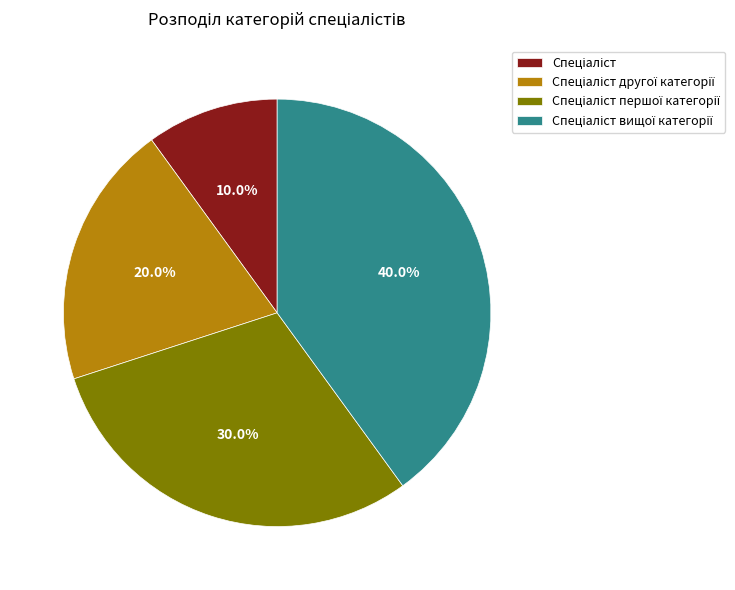

How many segments does this pie chart have?

4